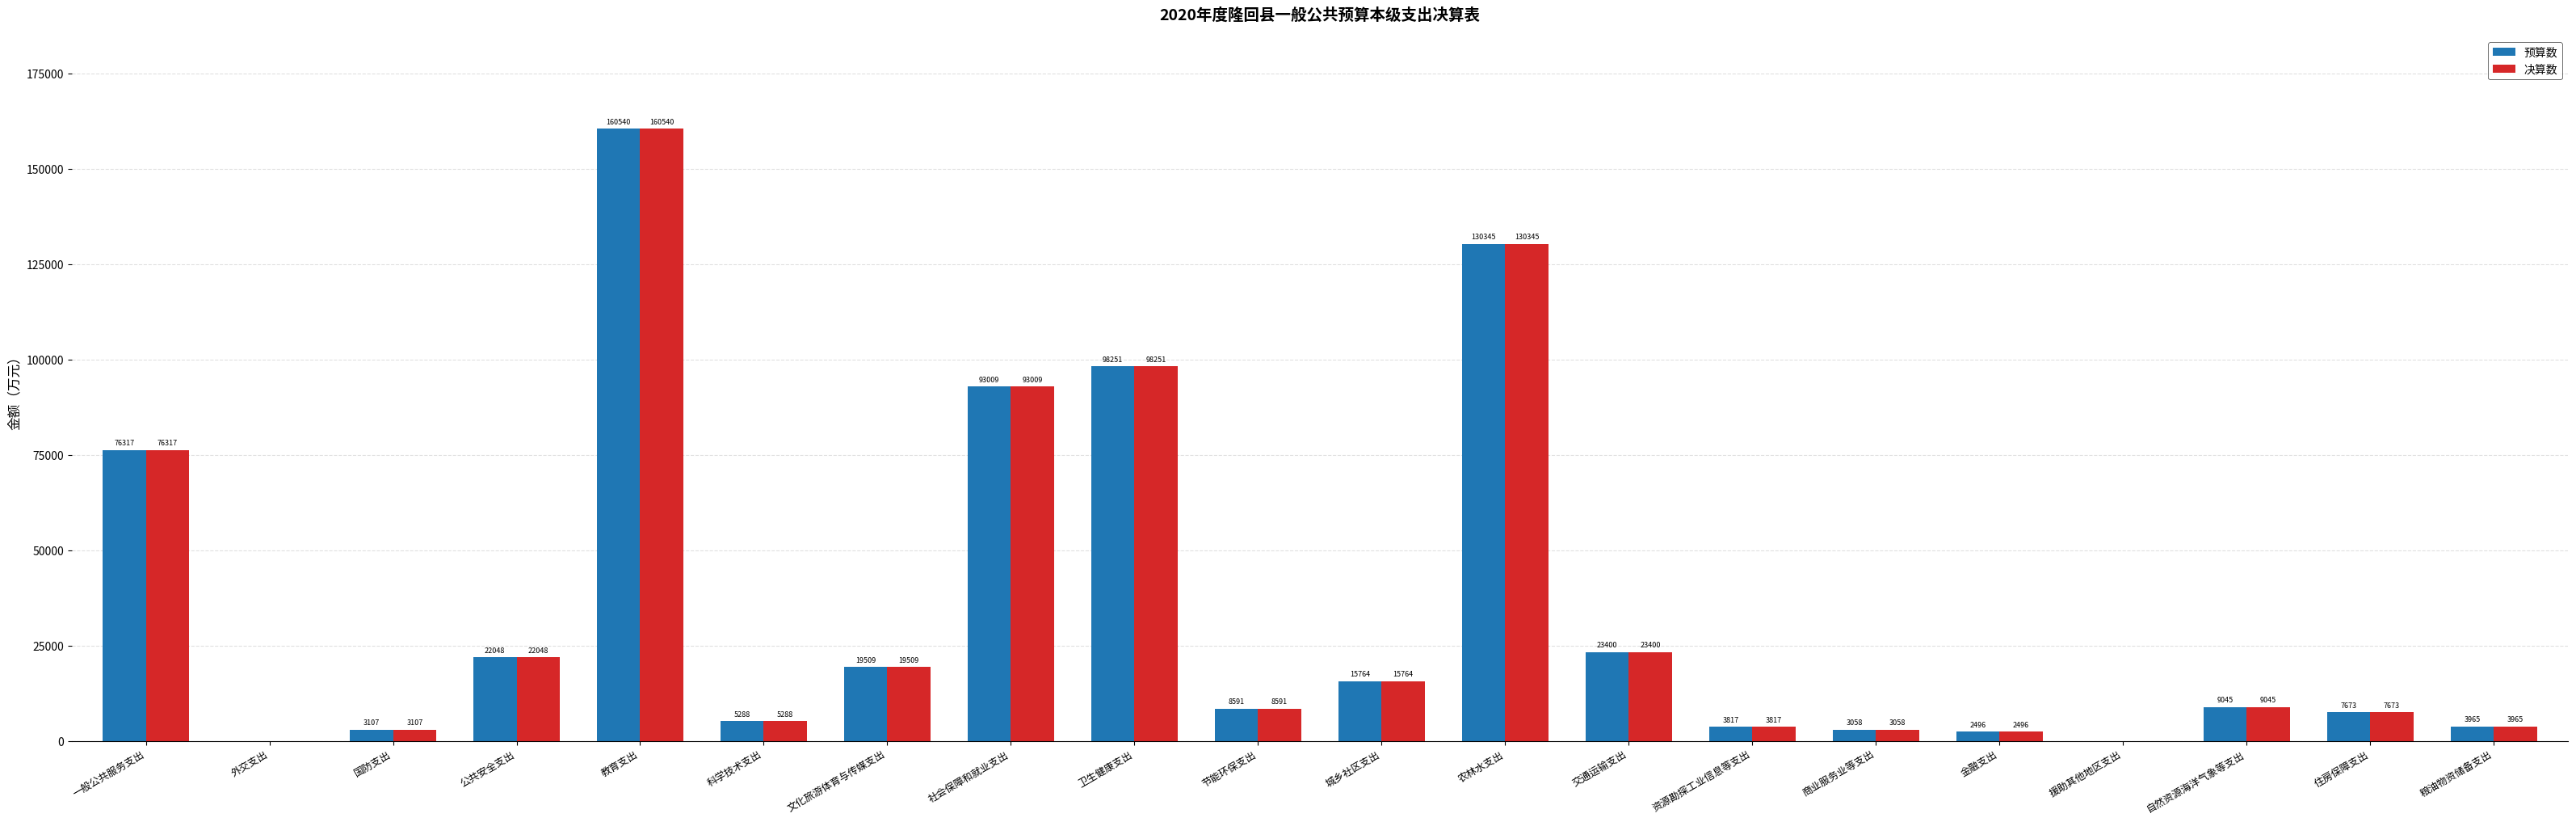

What are all the series names shown in the legend?

预算数, 决算数